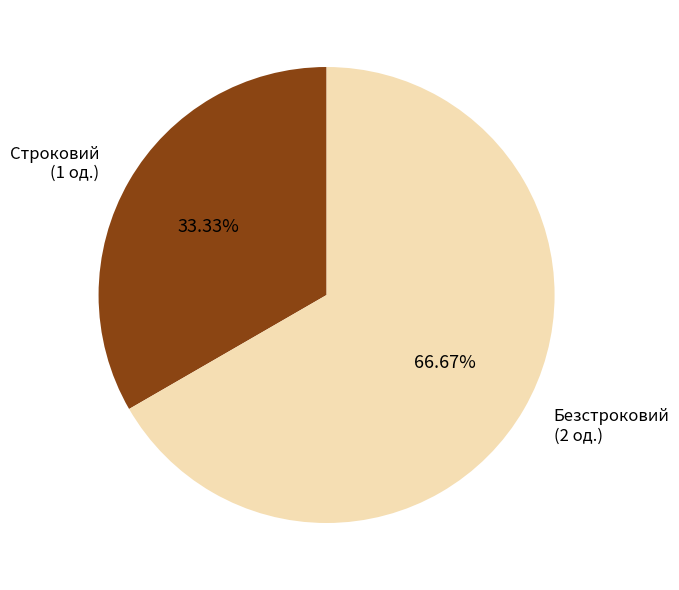

Count the number of slices in the pie.

2